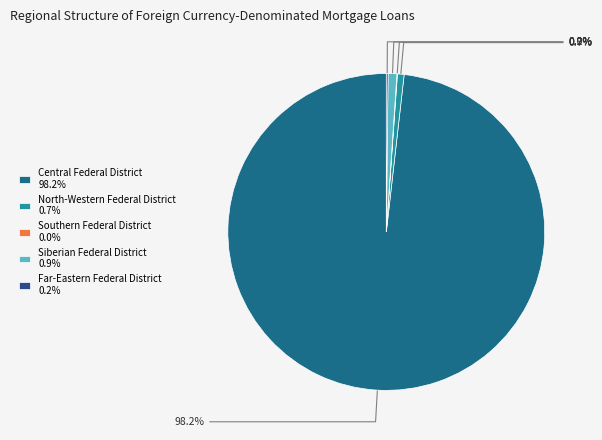

To the nearest percent, what is the average slice percentage?

20%